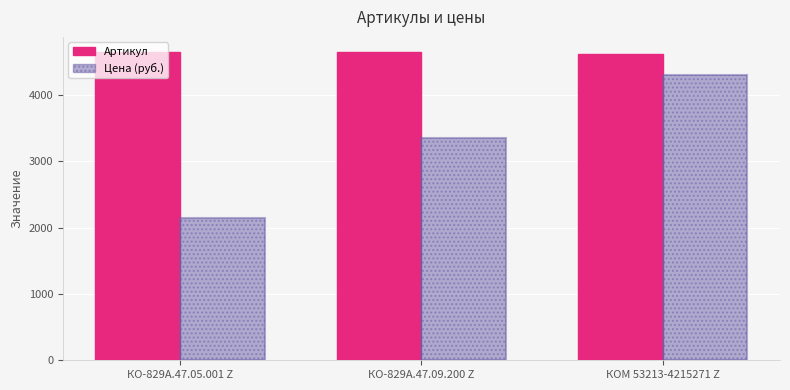

What is the difference between the highest and lowest values at КОМ 53213-4215271 Z?

321